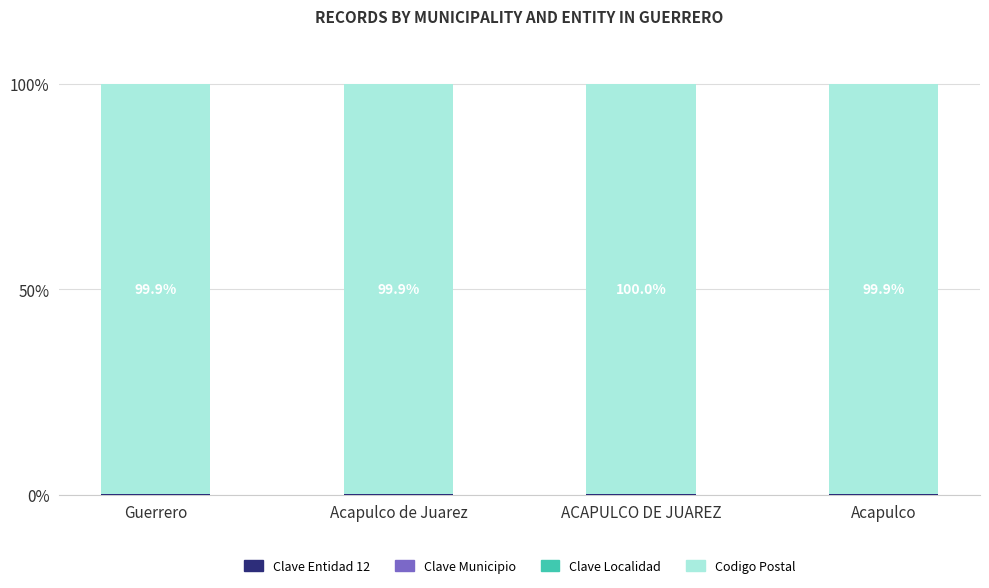

Are the bars horizontal?

No